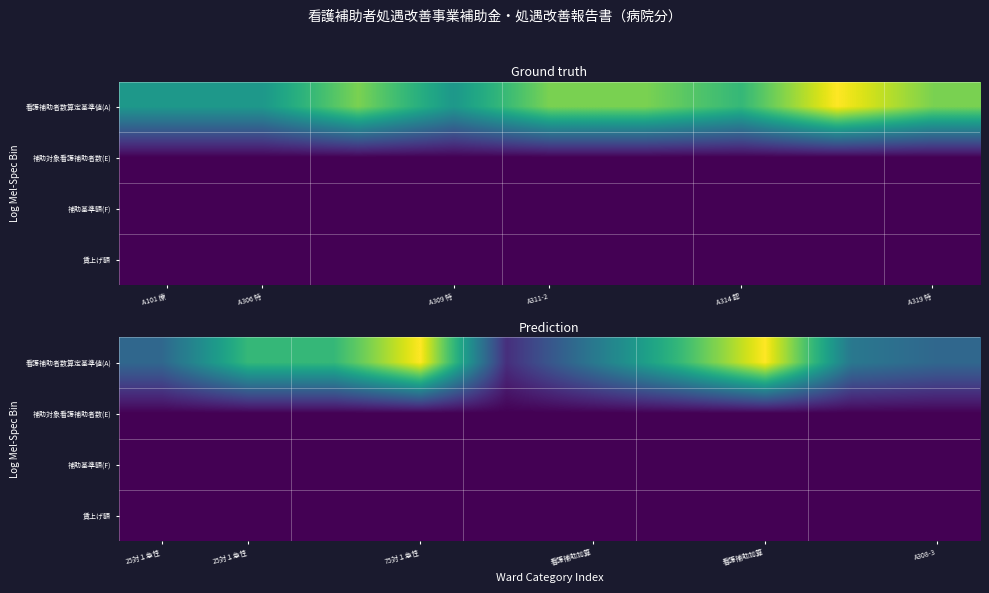

Is the value of 賃上げ額 at 75対１急性 greater than the value of 補助対象看護補助者数(E) at 75対１急性?

No